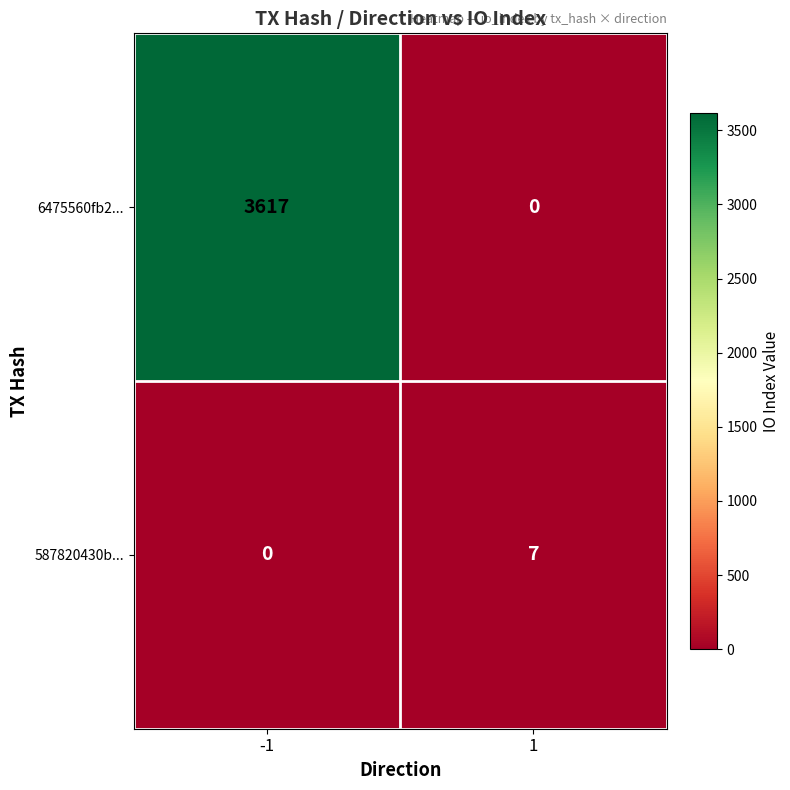

Is it true that 587820430b... equals 10 at 1?

False